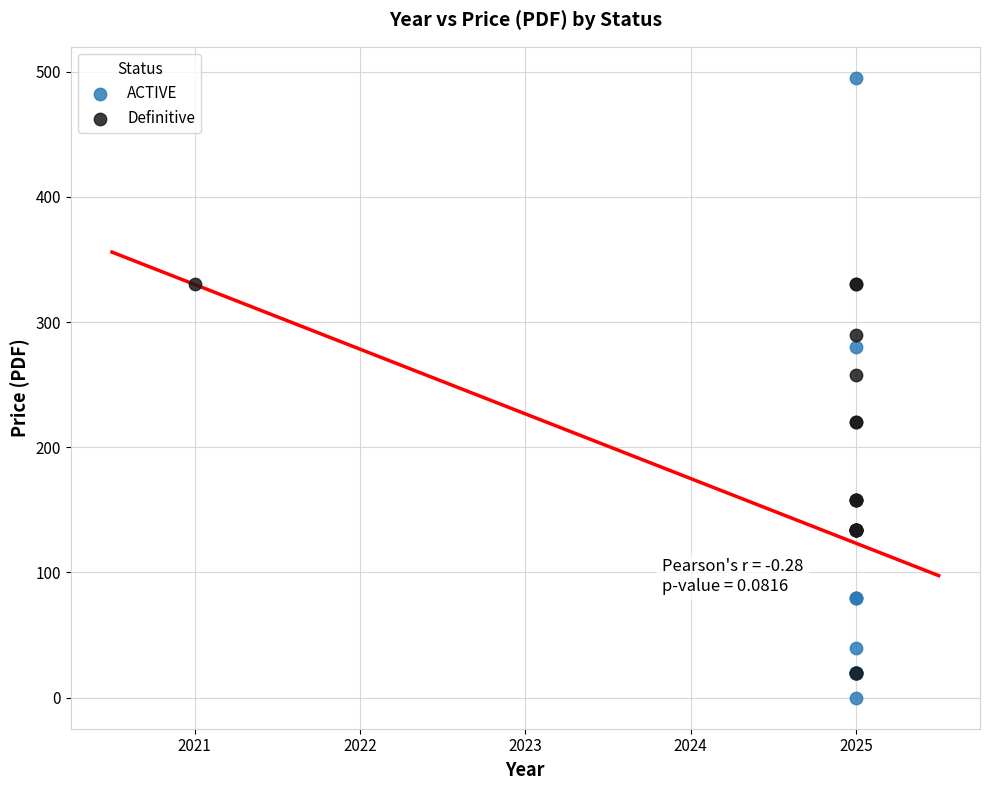

What are all the series names shown in the legend?

ACTIVE, Definitive